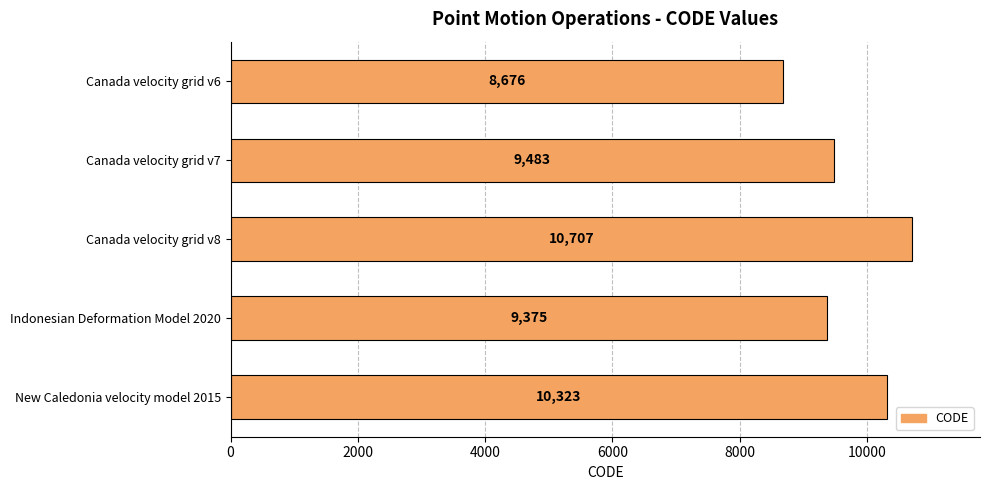

Rank the categories by value from lowest to highest.

Canada velocity grid v6, Indonesian Deformation Model 2020, Canada velocity grid v7, New Caledonia velocity model 2015, Canada velocity grid v8